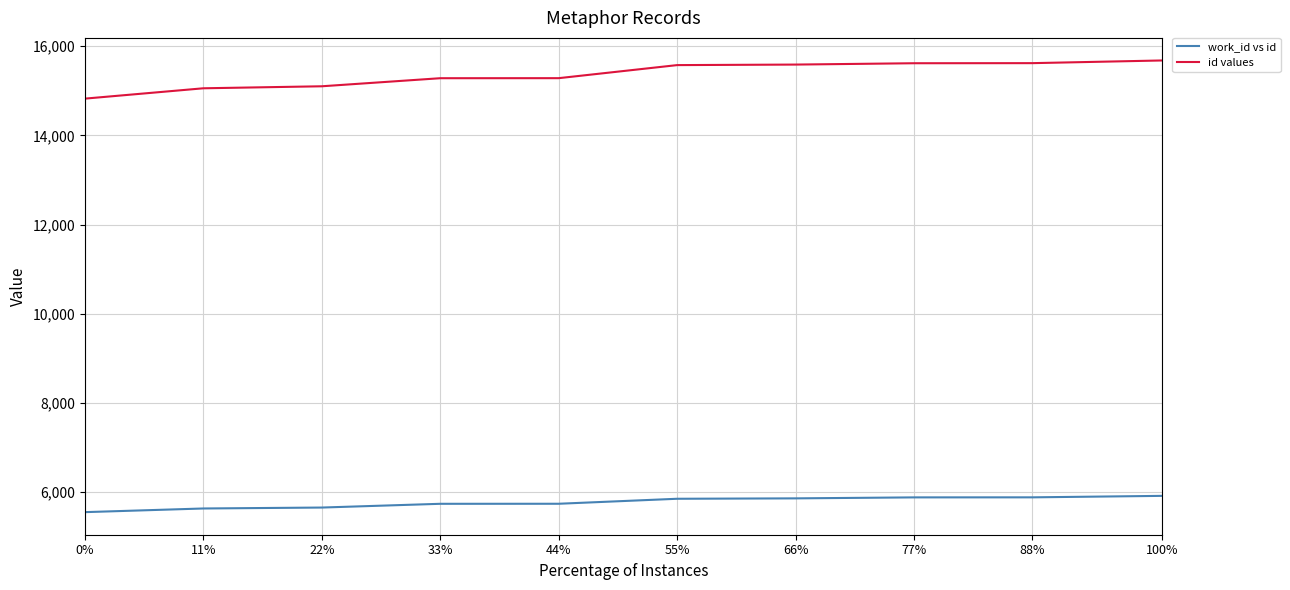

Which series has the largest range (max minus min)?

id values